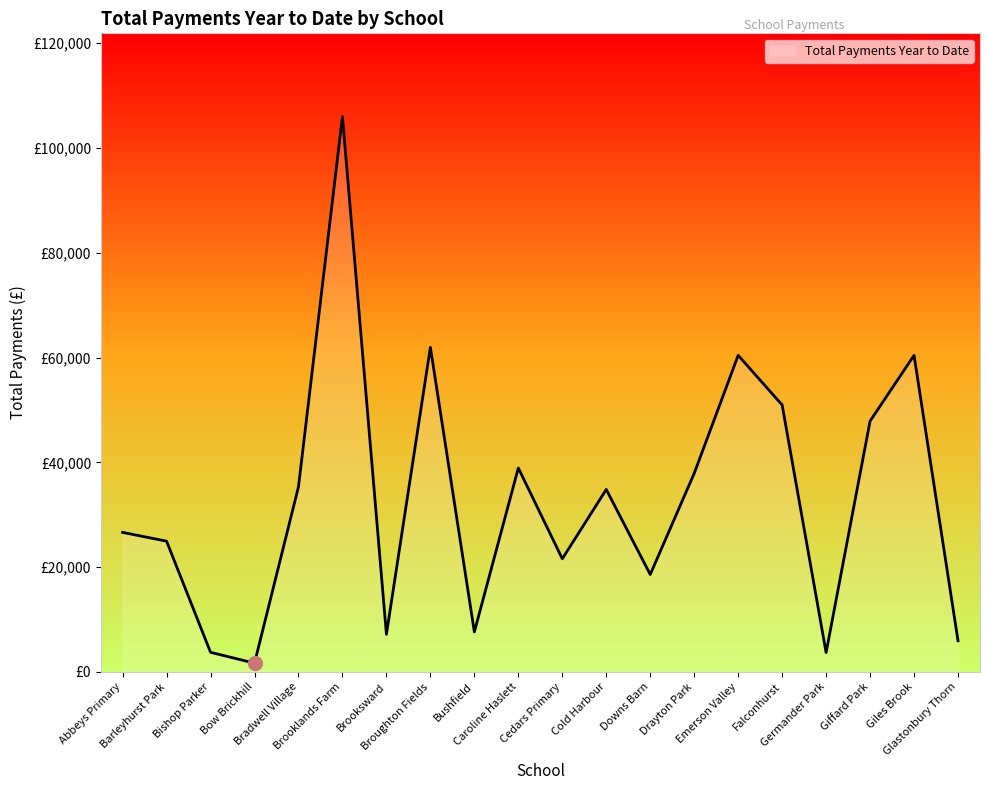

How many interior local peaks (higher than both neighbors) does the data have?

6